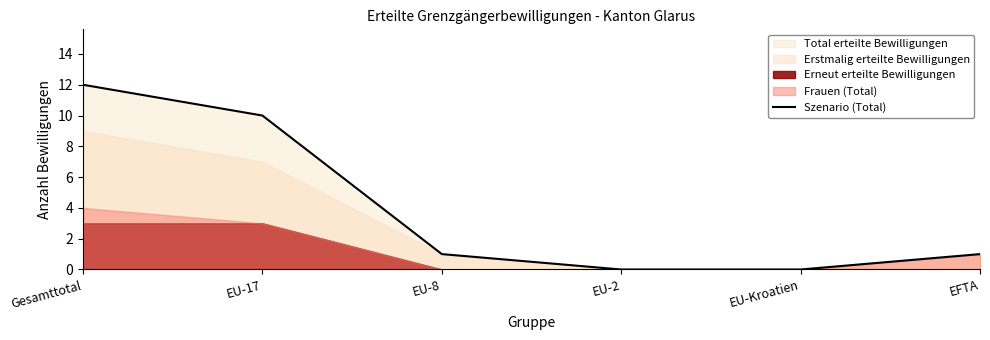

What position from the right is EU-8?

4